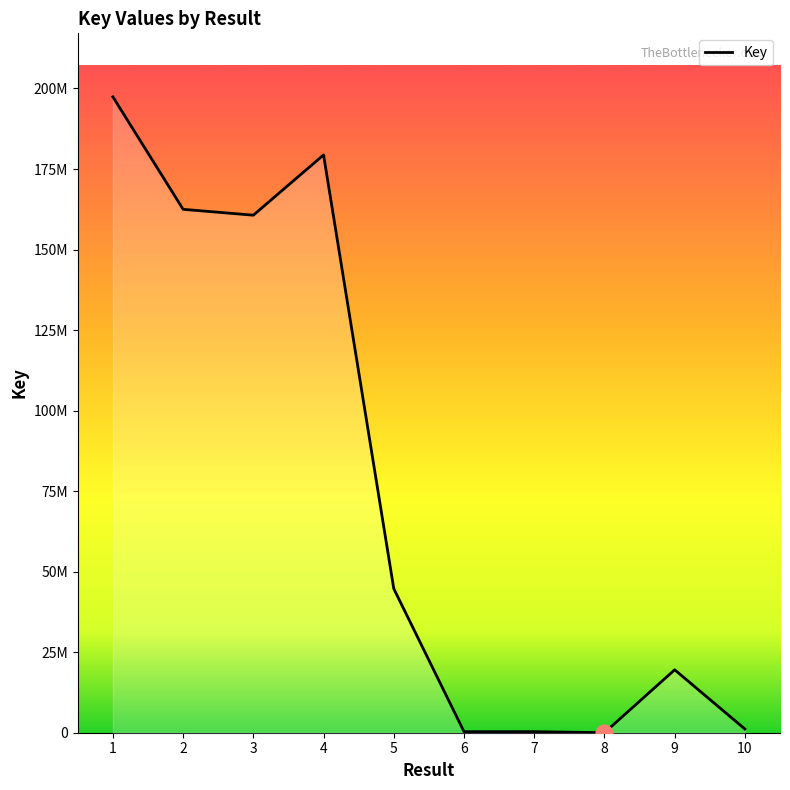

How many points are lower than both their immediate neighbors (excluding endpoints)?

3